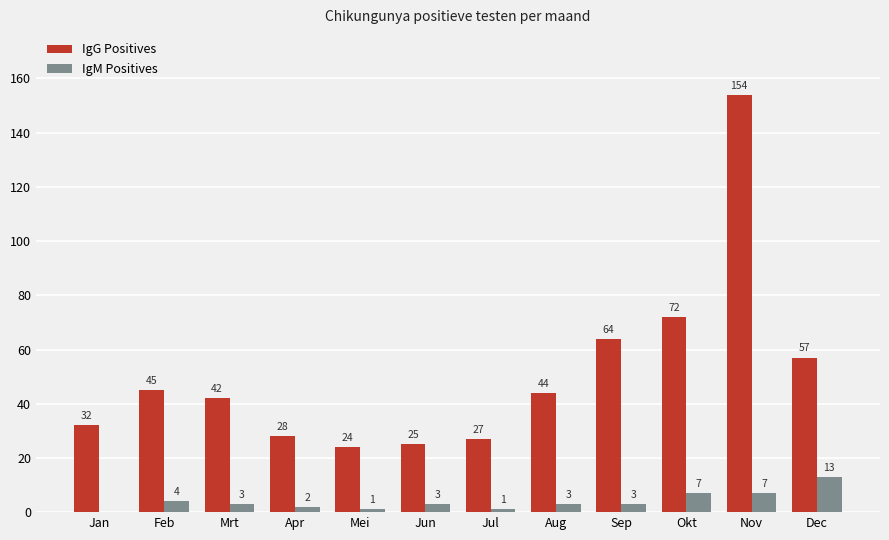

What is the approximate value of IgG Positives at Okt, to the nearest 5?

70